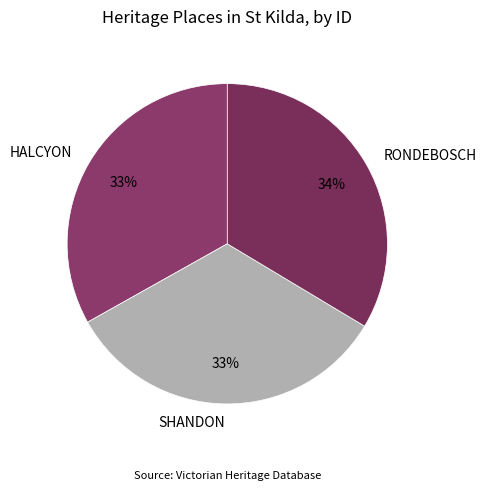

Do RONDEBOSCH and SHANDON together represent more than half of the pie?

Yes